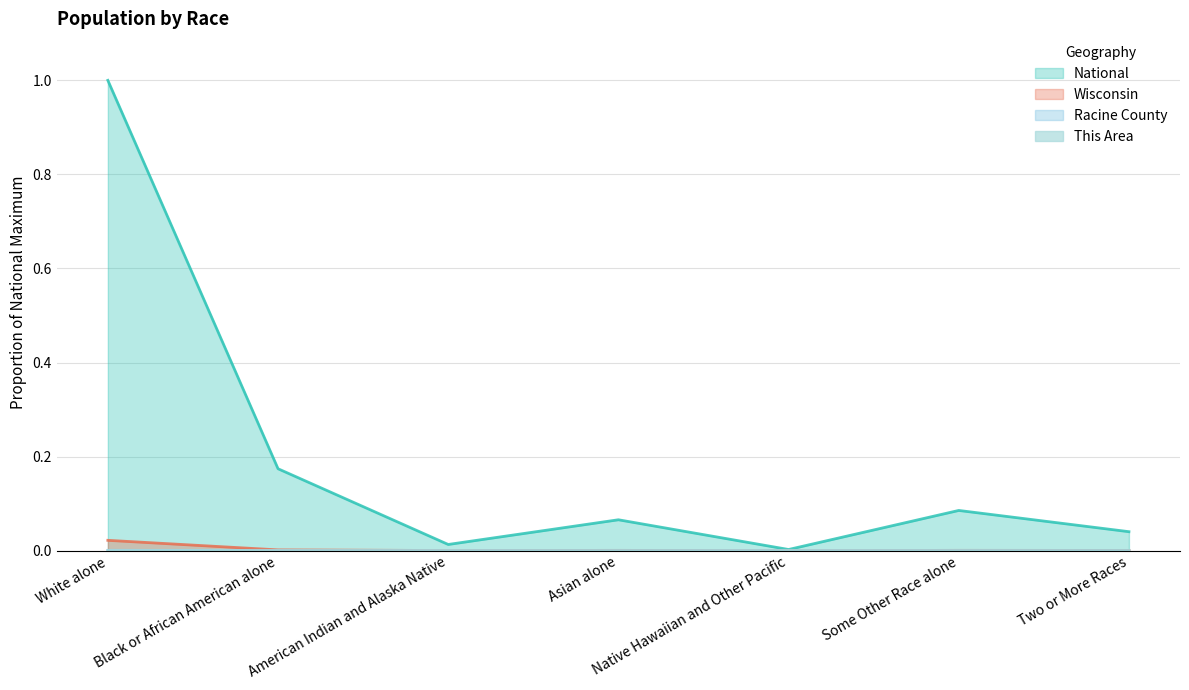

What position from the right is Native Hawaiian and Other Pacific?

3